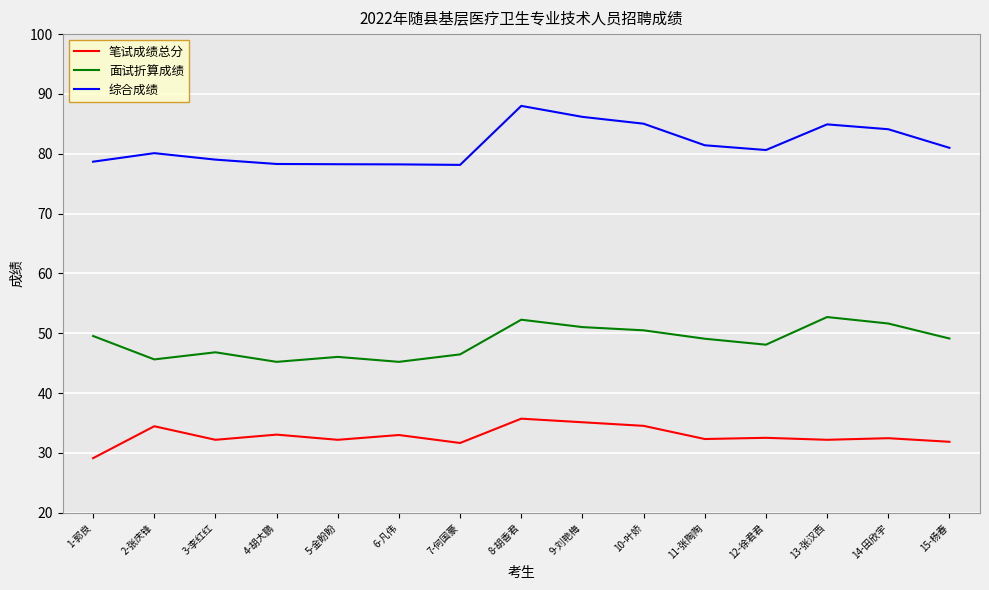

What position from the left is 14-田欣宇?

14